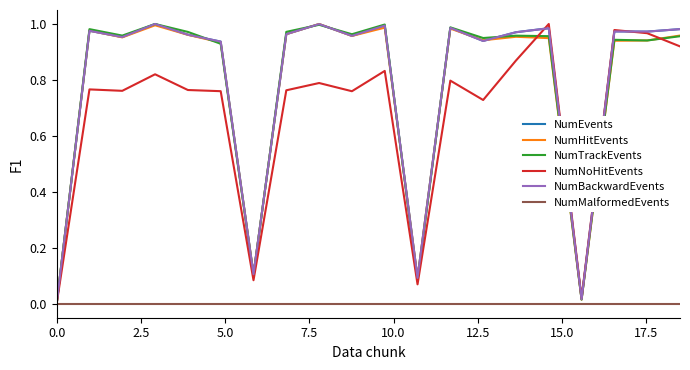

What is the average value of the NumNoHitEvents series?

0.7